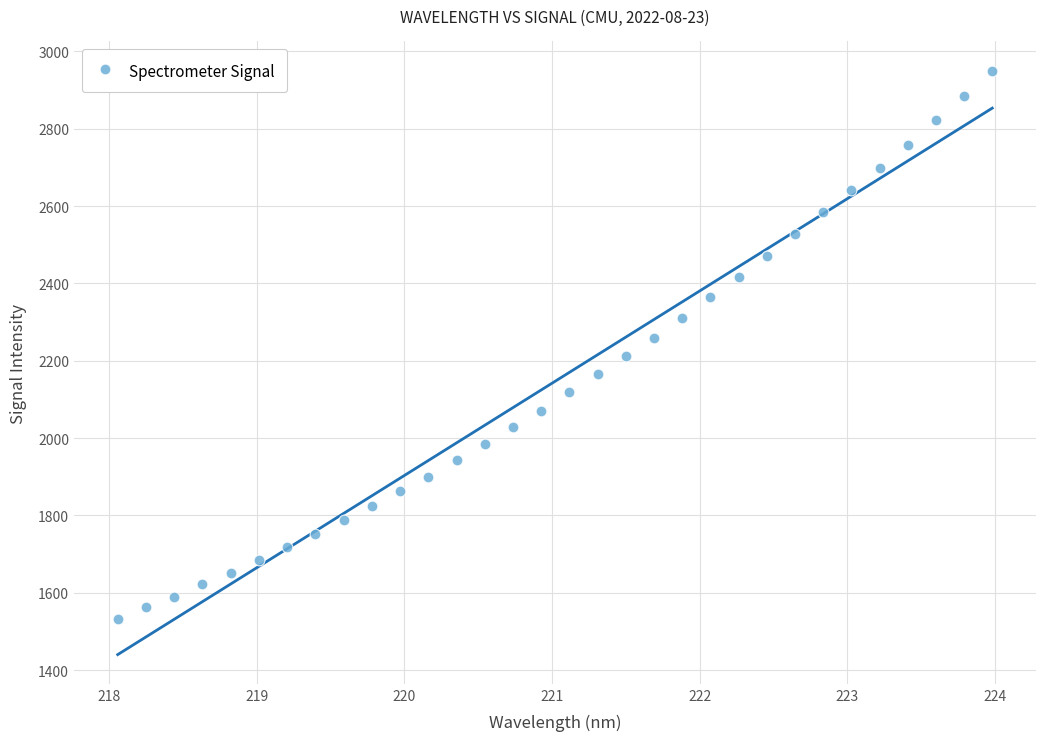

What is the range of X values (max minus min)?

5.9